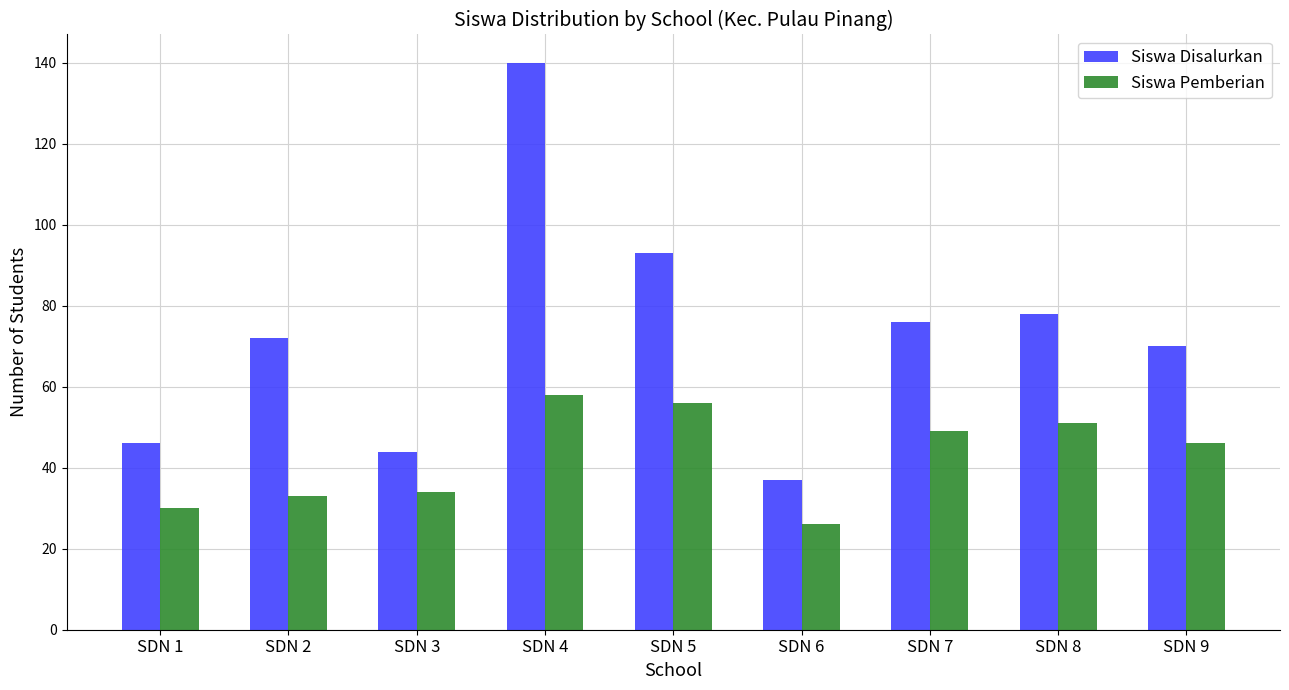

True or false: Siswa Disalurkan has a value of 37 at SDN 6.

True